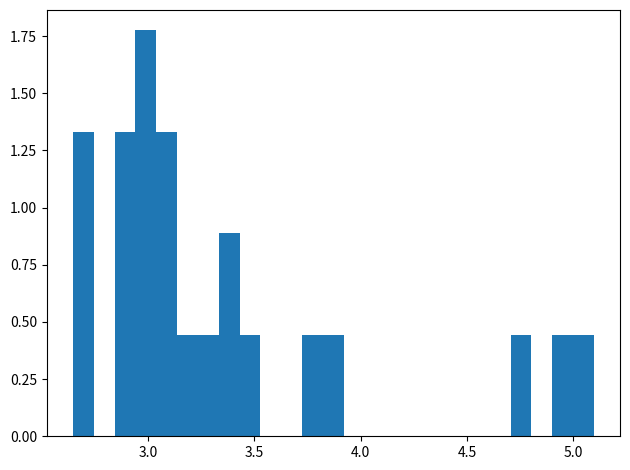

Around what value on the x-axis is the tallest bar? Give the approximate position of its centre, as read against the axis.

3.00